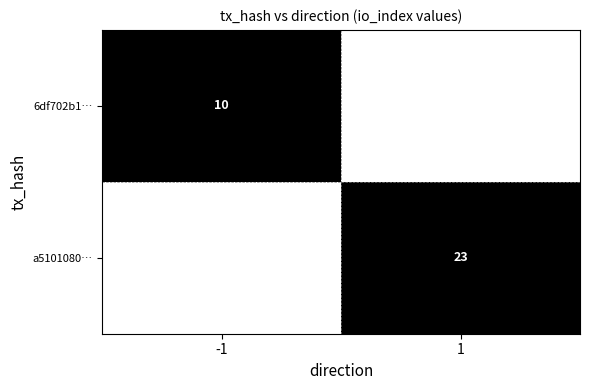

Is it true that a5101080… equals 23 at 1?

True